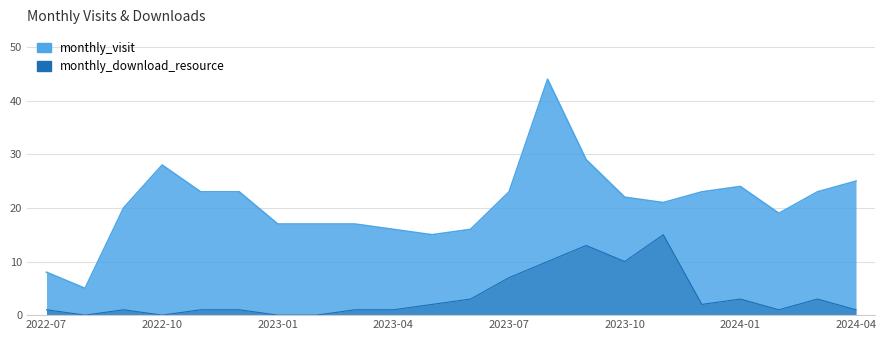

What is the difference between the second highest and second lowest values in the monthly_visit series?

21